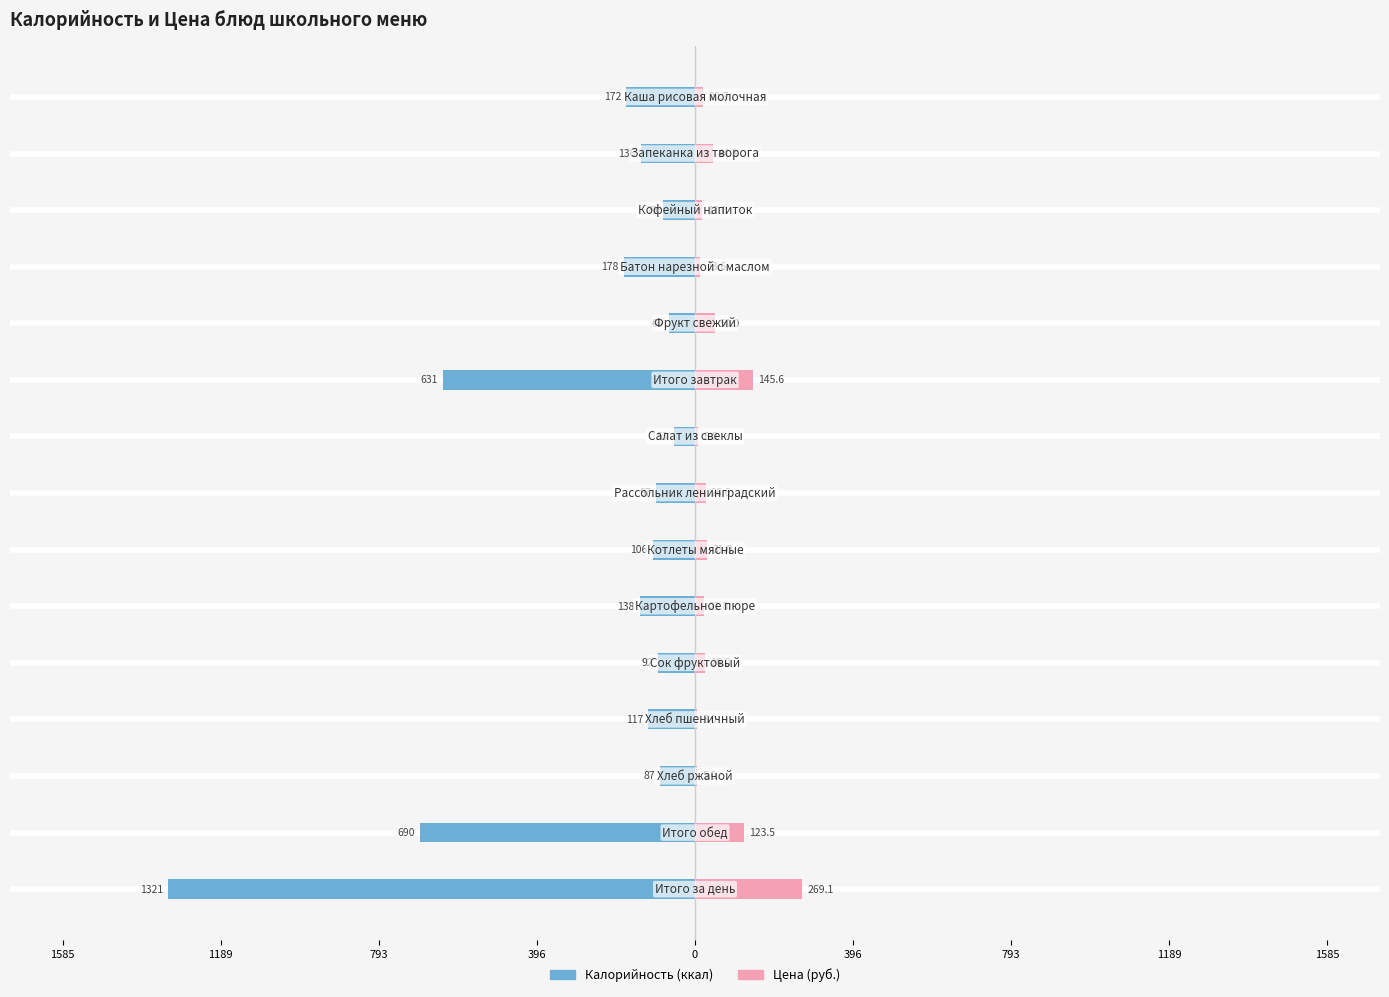

What are all the series names shown in the legend?

Калорийность, Цена